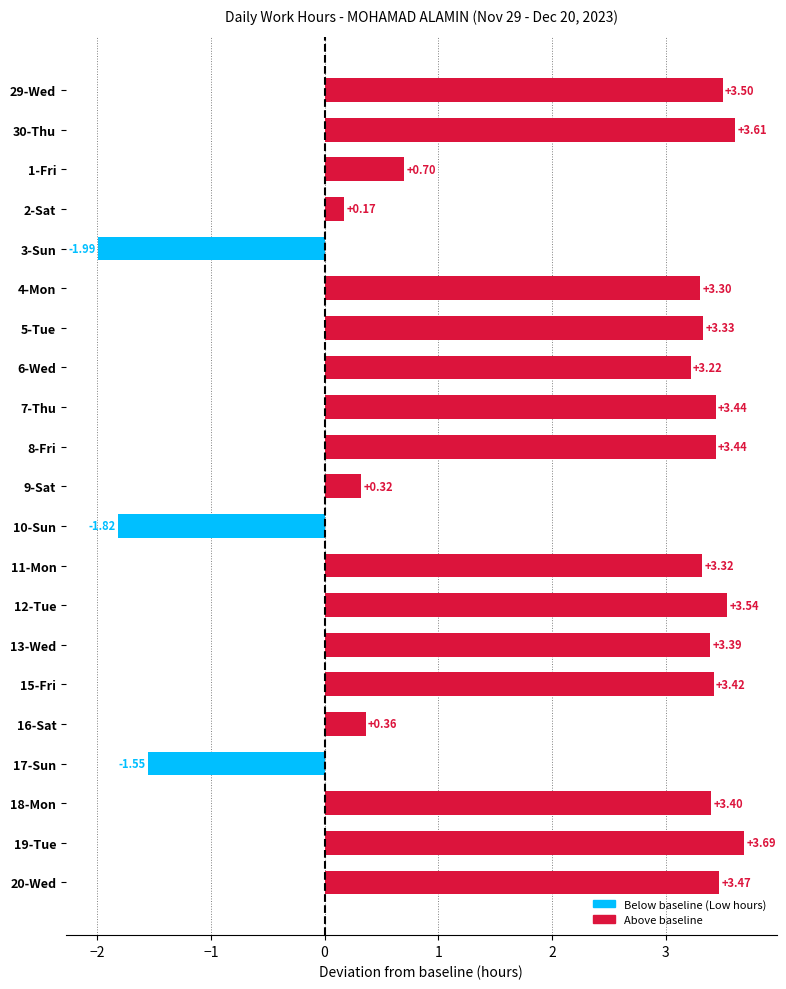

Are the bars horizontal?

Yes